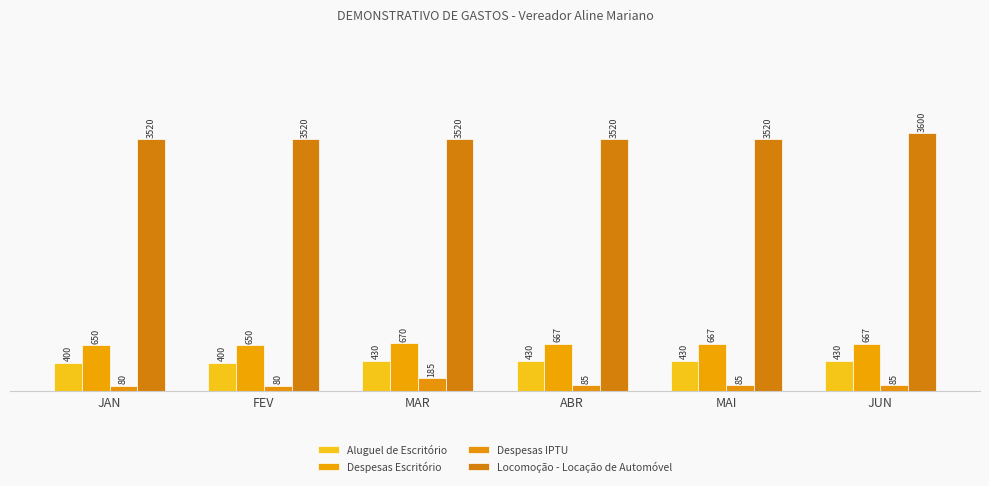

Does the chart contain any negative values?

No